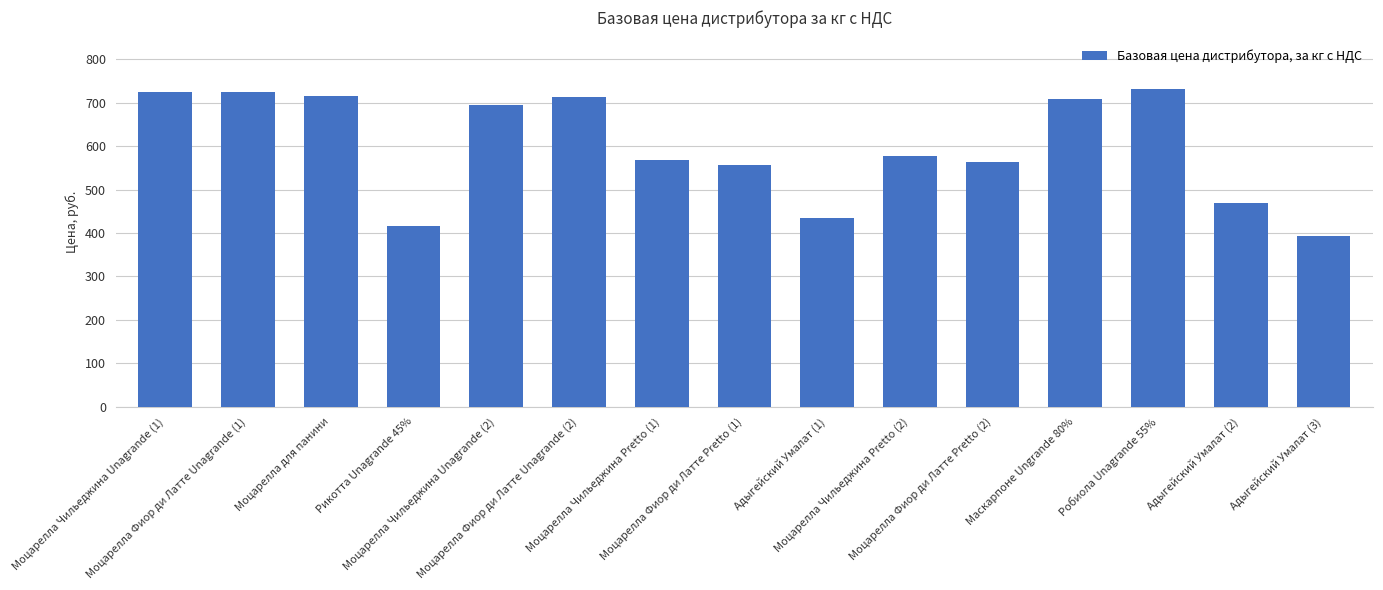

What is the ratio of the value at Моцарелла Чильеджина Unаgrande (1) to the value at Моцарелла для панини?

1.0